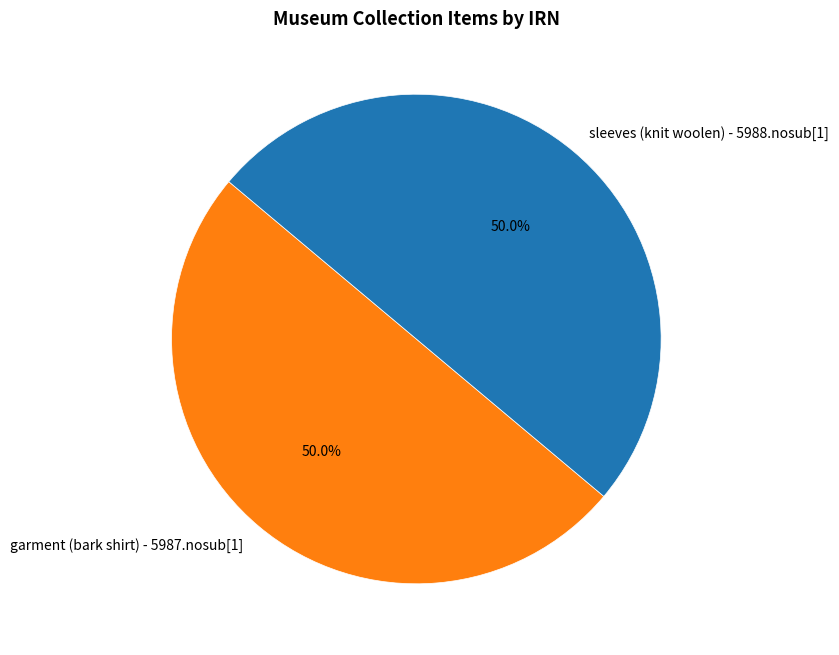

Approximately how many times larger is the value at sleeves (knit woolen) - 5988.nosub[1] compared to garment (bark shirt) - 5987.nosub[1]?

1.0